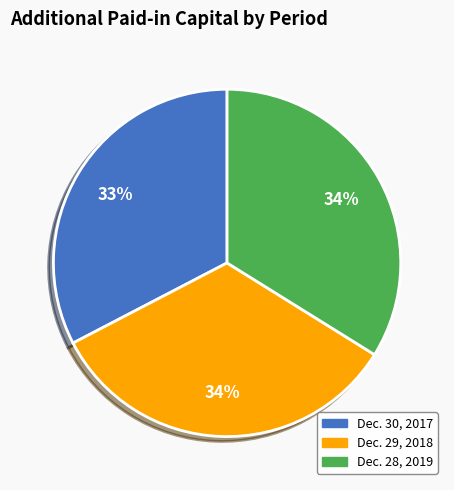

Combined, do Dec. 28, 2019 and Dec. 30, 2017 account for over 50%?

Yes